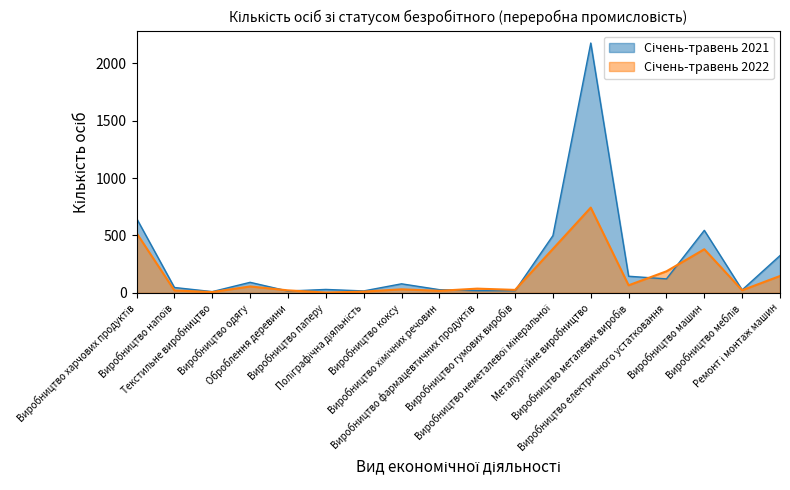

How many data points does each series have?

18